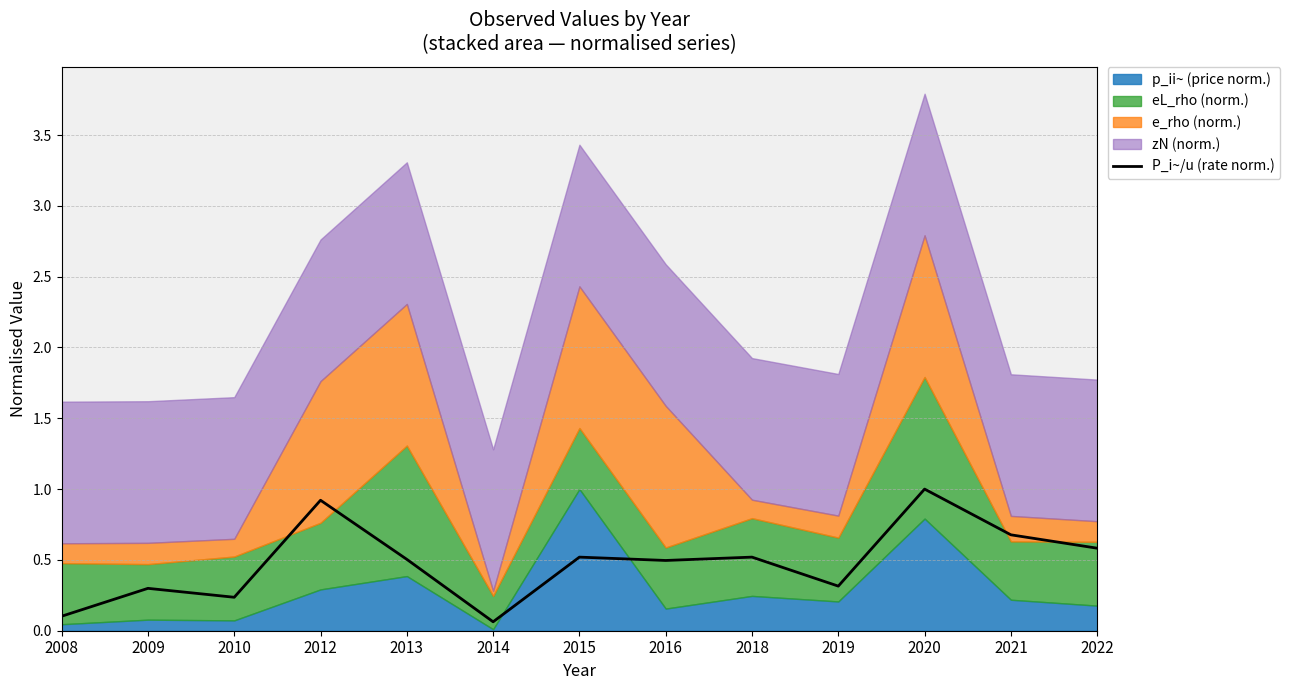

The P_i~/u (rate norm.) series shows 0.7 at 2021. True or false?

True